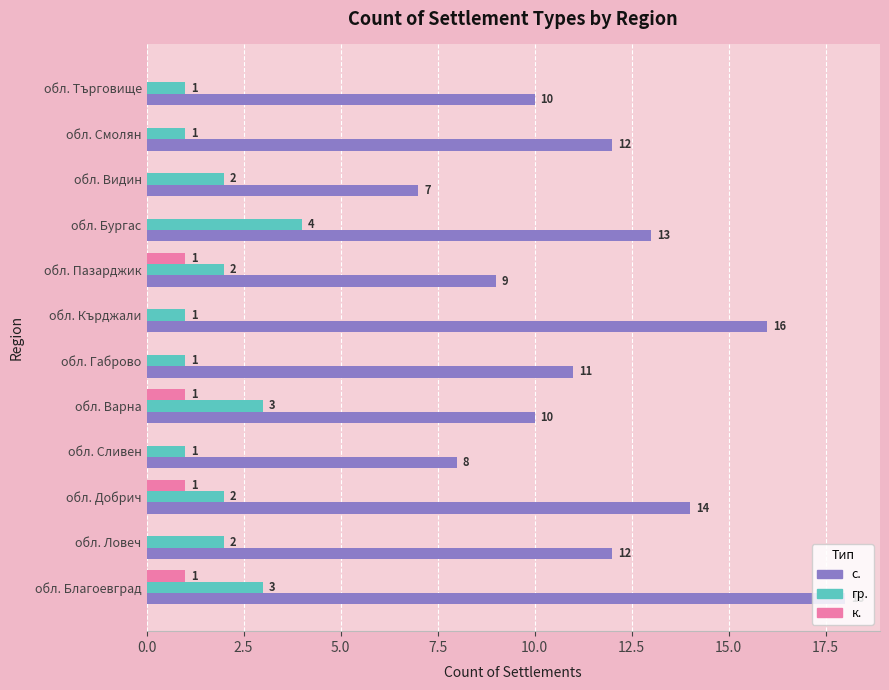

What is the sum of all с. values?

140